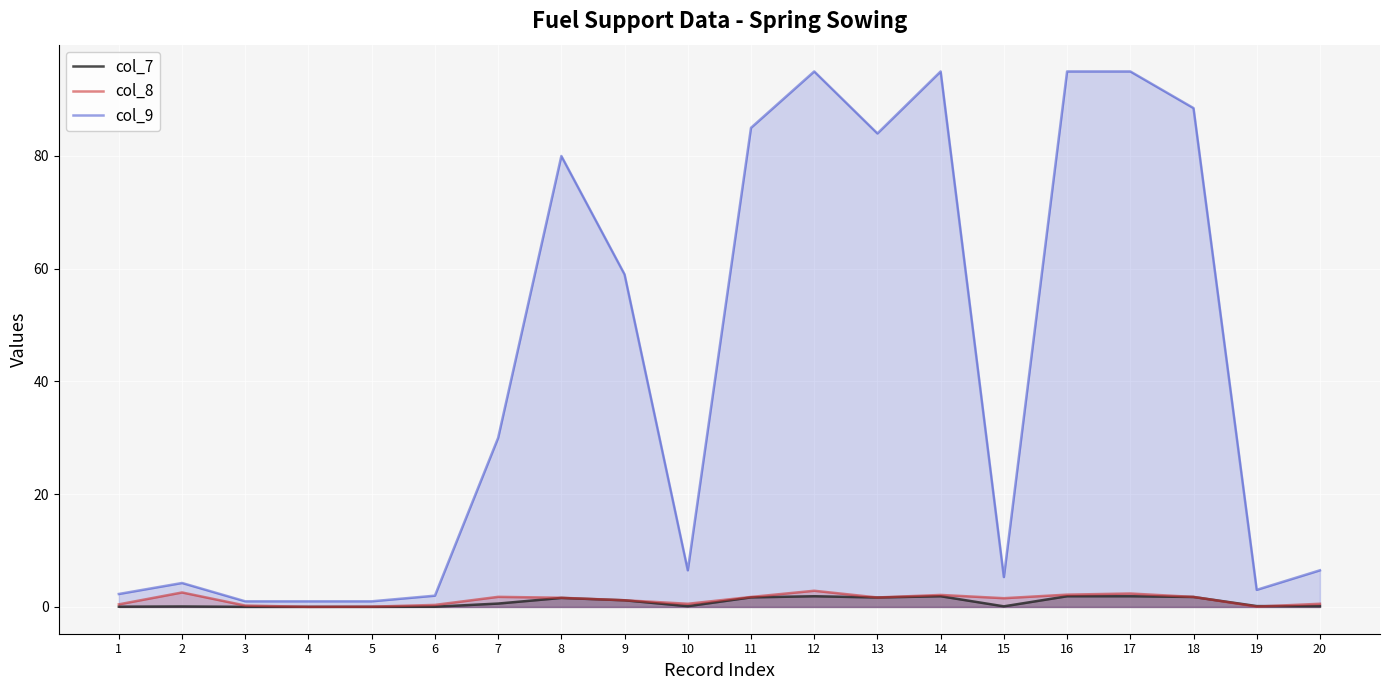

The value of col_8 at 15 is 0.5. True or false?

False